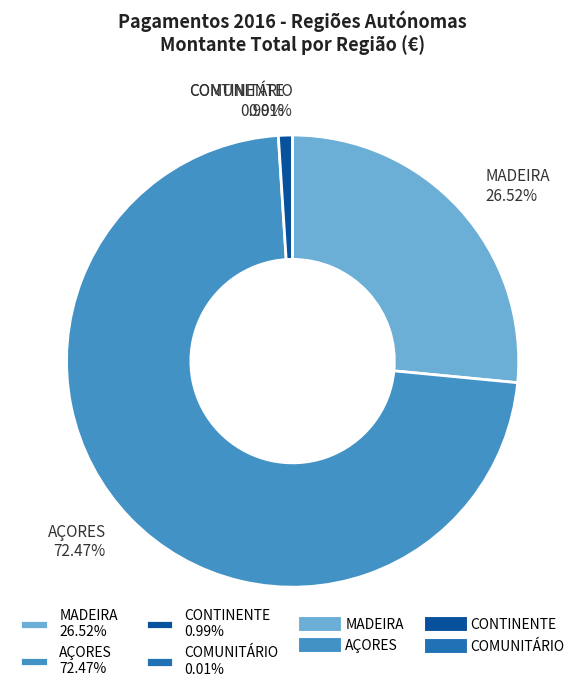

To the nearest percent, what percentage of the pie is AÇORES?

72%